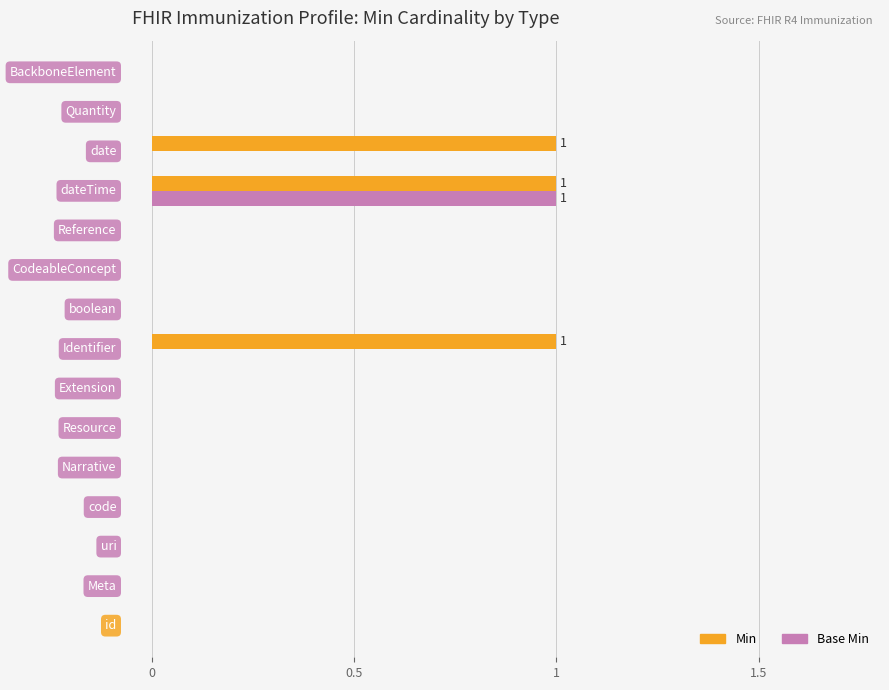

How many series are shown in this chart?

2